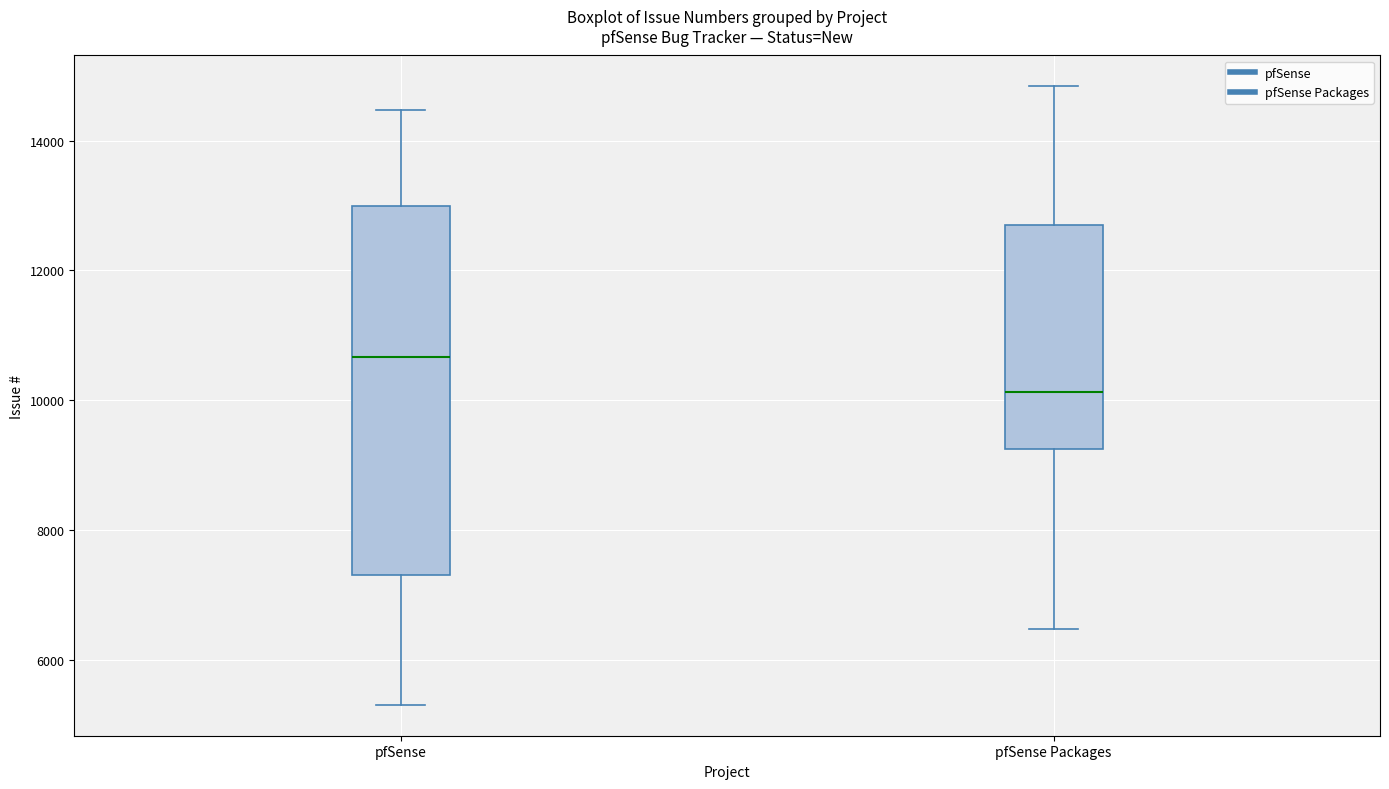

Reading left to right, transcribe this box plot: for each box, give where its median line is, the range the box spans, and where its two whiskers end, as read against the y-axis. The values are not printed on the chart, so give them approximately, as read against the axis.

pfSense: median 10600, box 7400 to 13000, whiskers 5400 to 14400
pfSense Packages: median 10200, box 9200 to 12800, whiskers 6400 to 14800